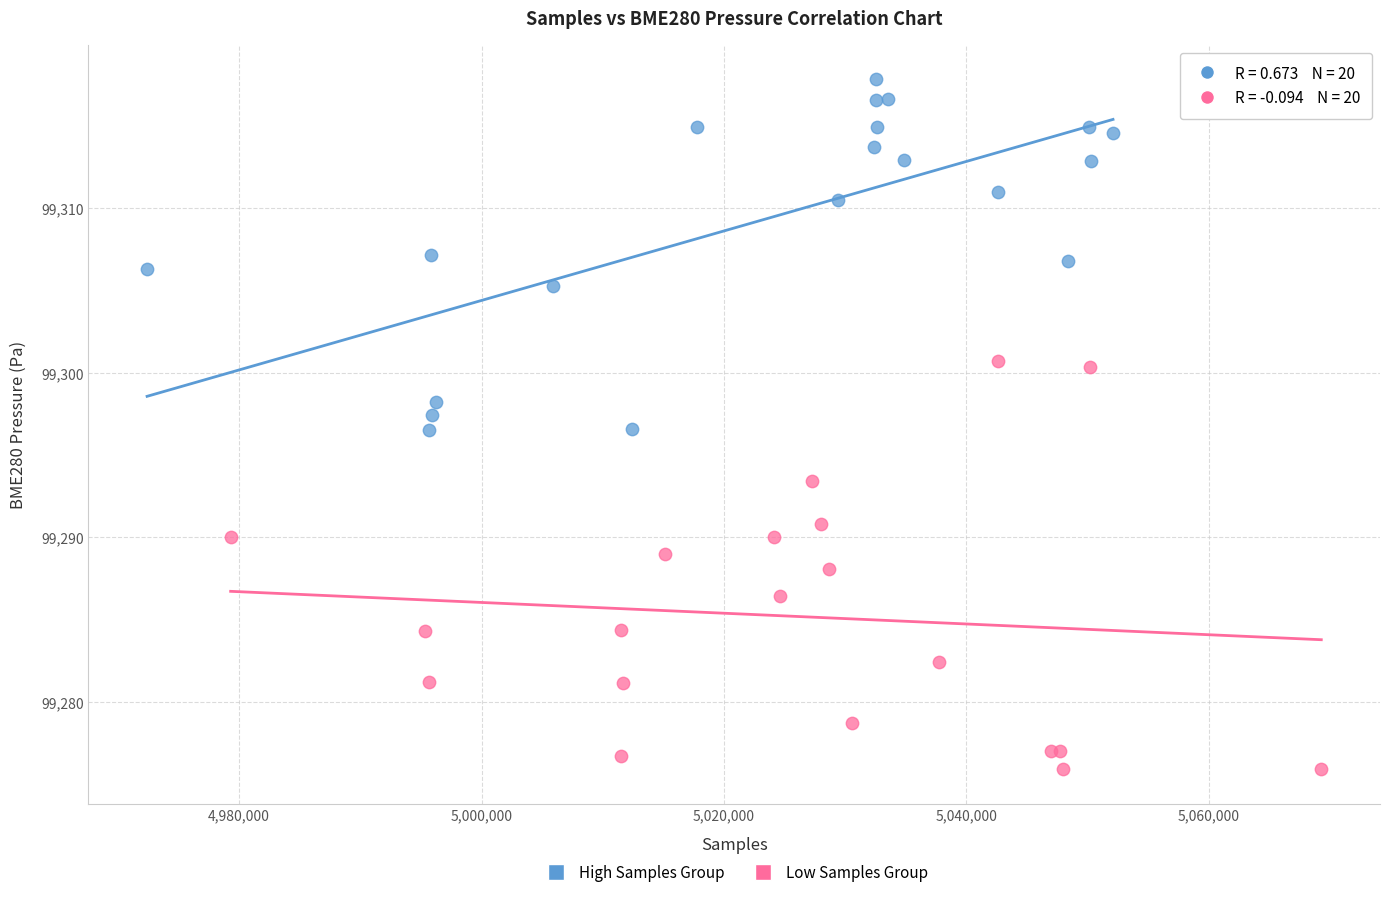

Which series reaches the maximum Y coordinate?

High Samples Group